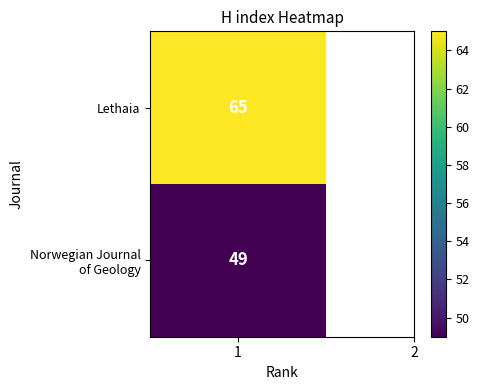

At how many categories does at least one series exceed 61?

1